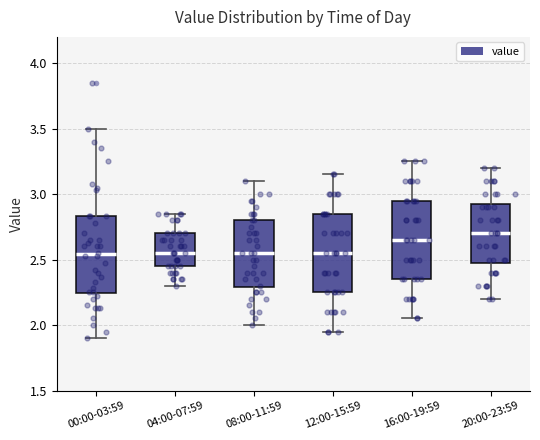

Which box's median line is the highest?

20:00-23:59